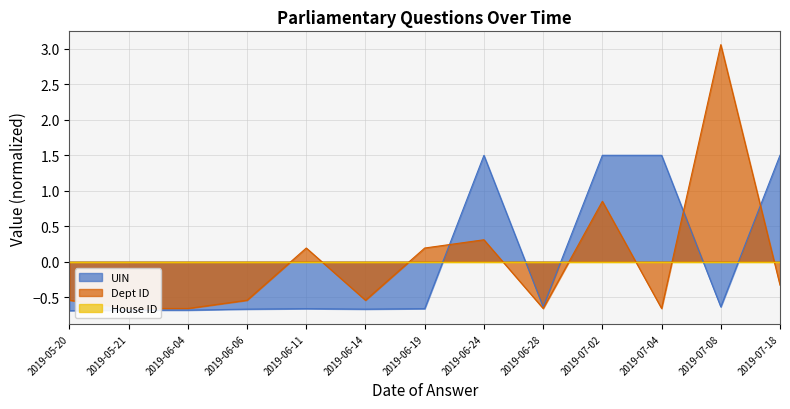

How many interior local peaks does the Dept ID series have?

4